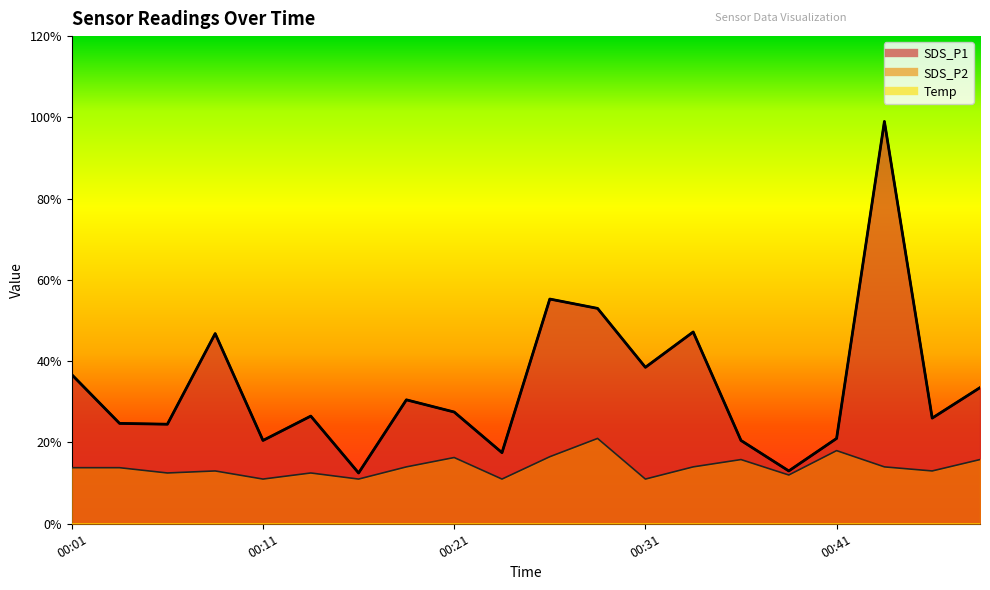

Rank the series by their average value, from lowest to highest.

SDS_P2, SDS_P1